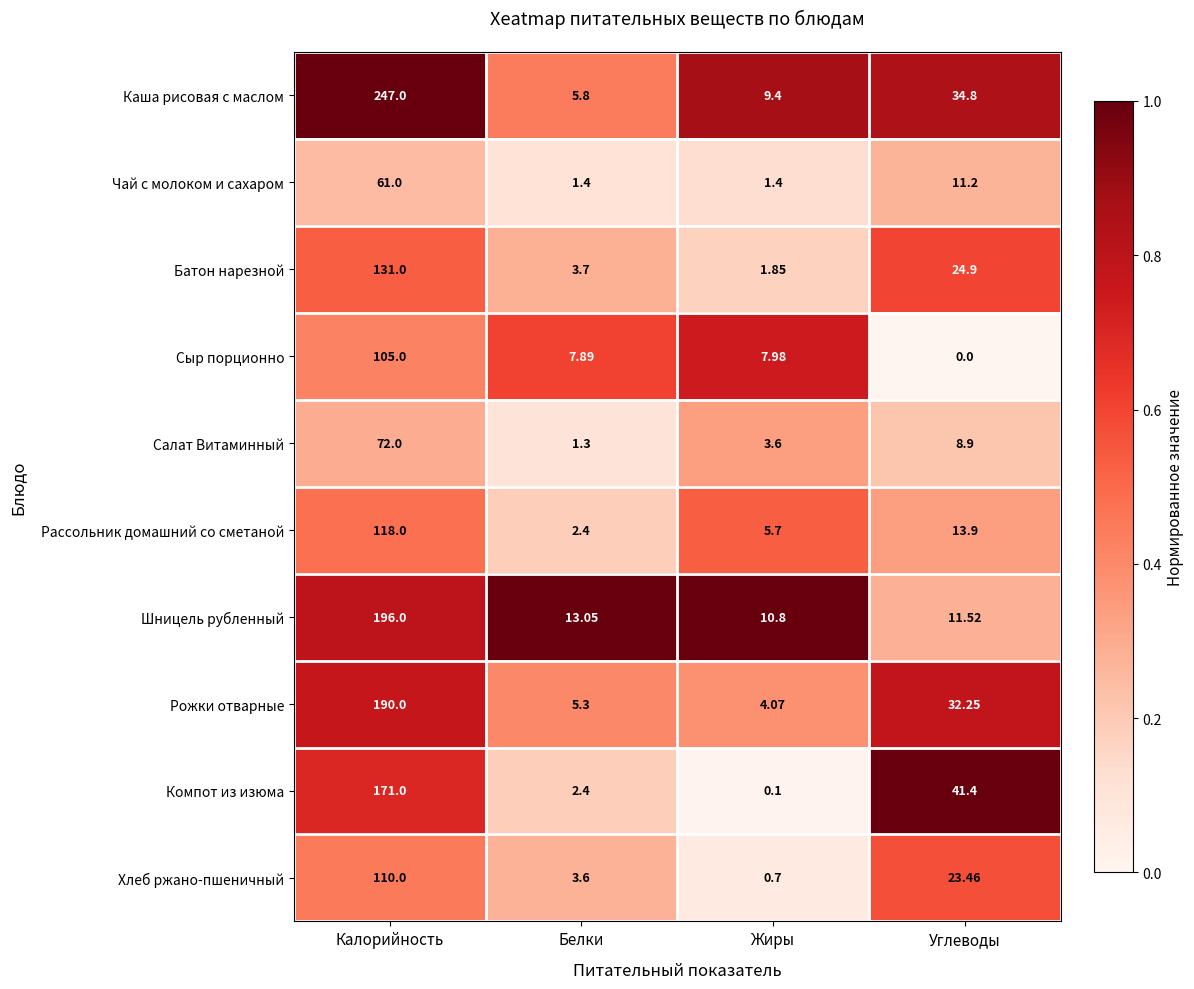

Which series has the largest range (max minus min)?

Каша рисовая с маслом